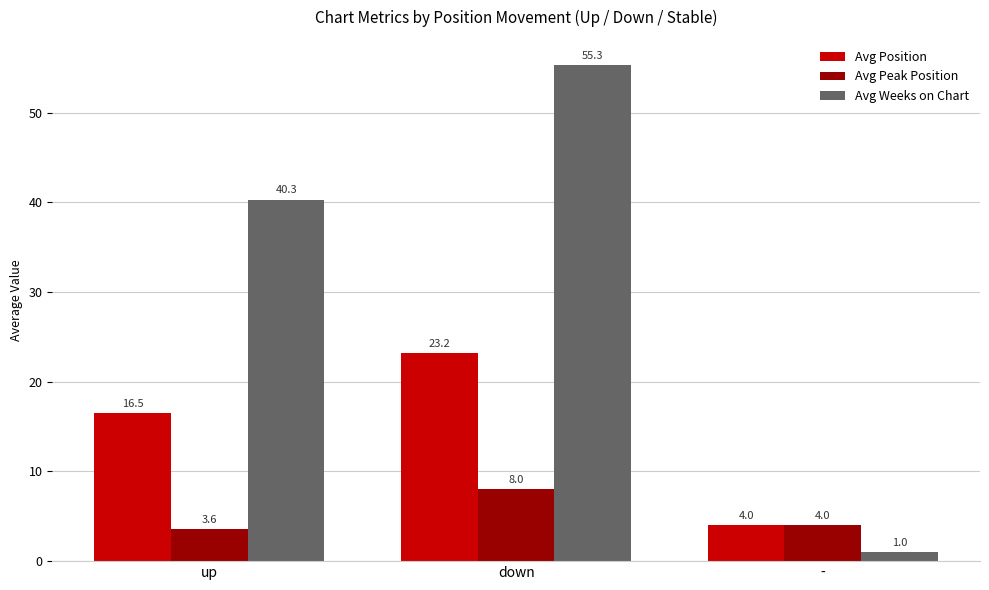

Which label corresponds to the largest value in the chart?

down